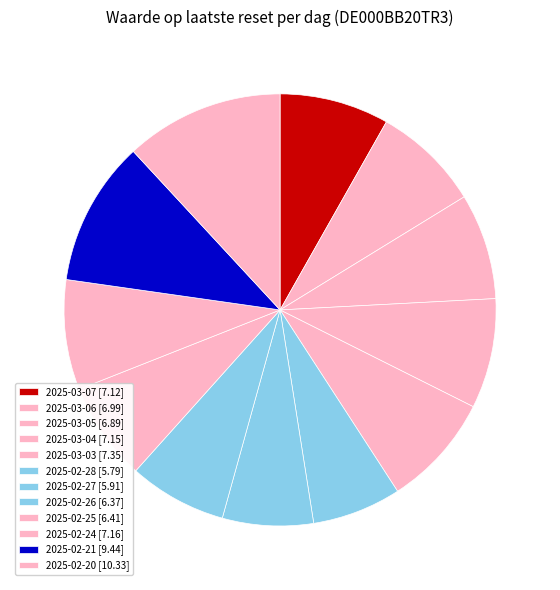

Is the sum of 2025-02-27 and 2025-02-24 greater than half?

No